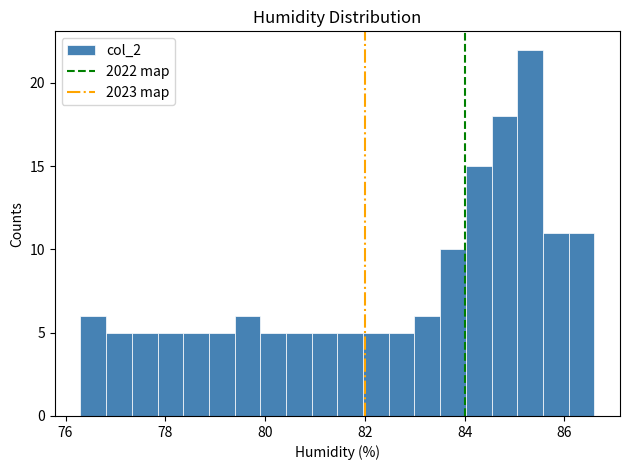

Around what value on the x-axis is the tallest bar? Give the approximate position of its centre, as read against the axis.

85.4